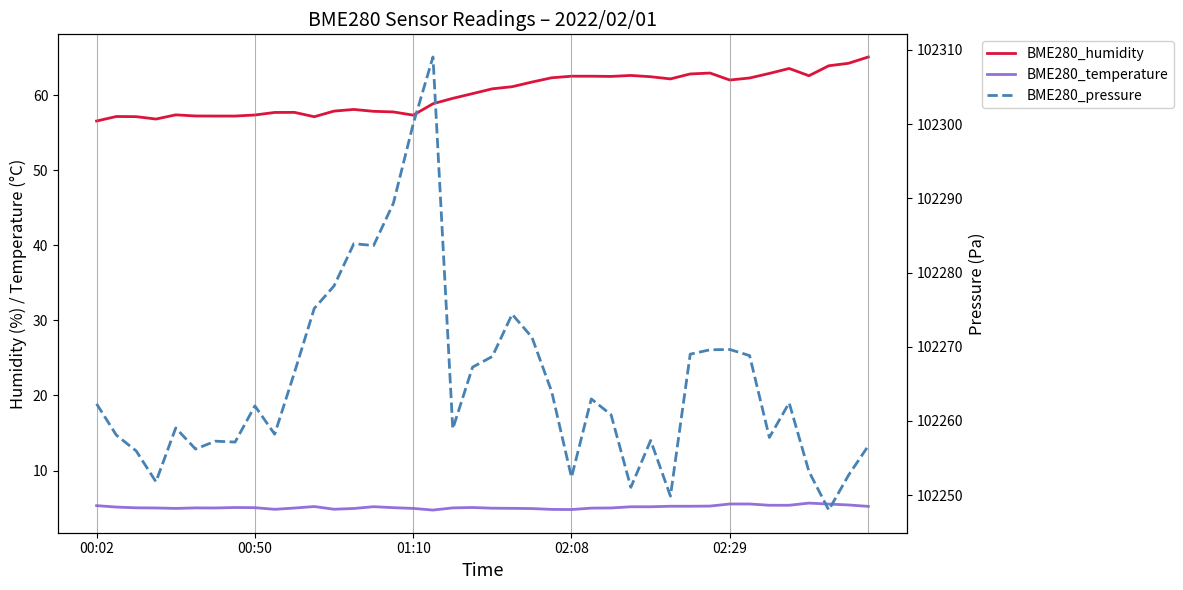

Which category has the highest value across all series?

17